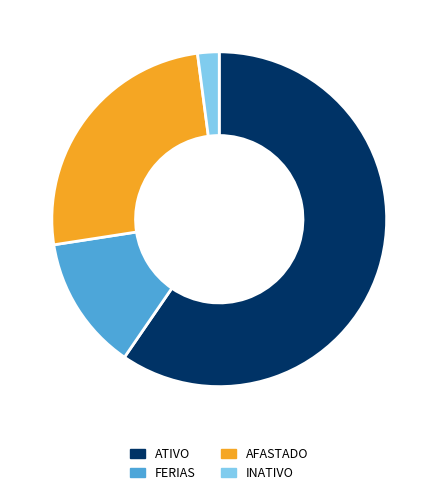

What is the largest slice in the pie chart?

ATIVO